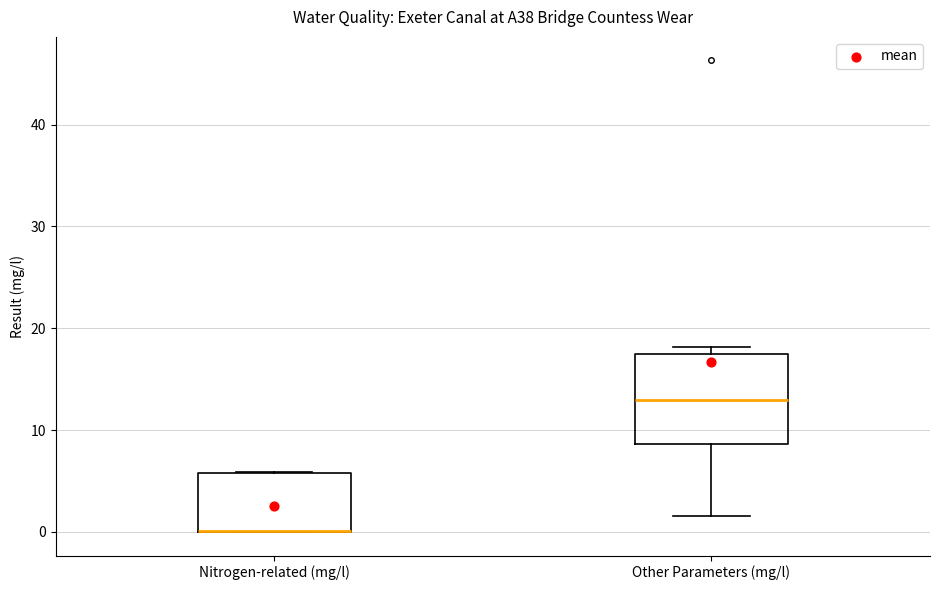

Reading left to right, read every box against the y-axis: the position of its median line, the range the box covers, and the ends of its whiskers. The values are not printed on the chart, so give them approximately, as read against the axis.

Nitrogen-related (mg/l): median 0 (drawn on the box's lower edge), box 0 to 6, whiskers 0 to 6
Other Parameters (mg/l): median 13, box 9 to 17, whiskers 2 to 18